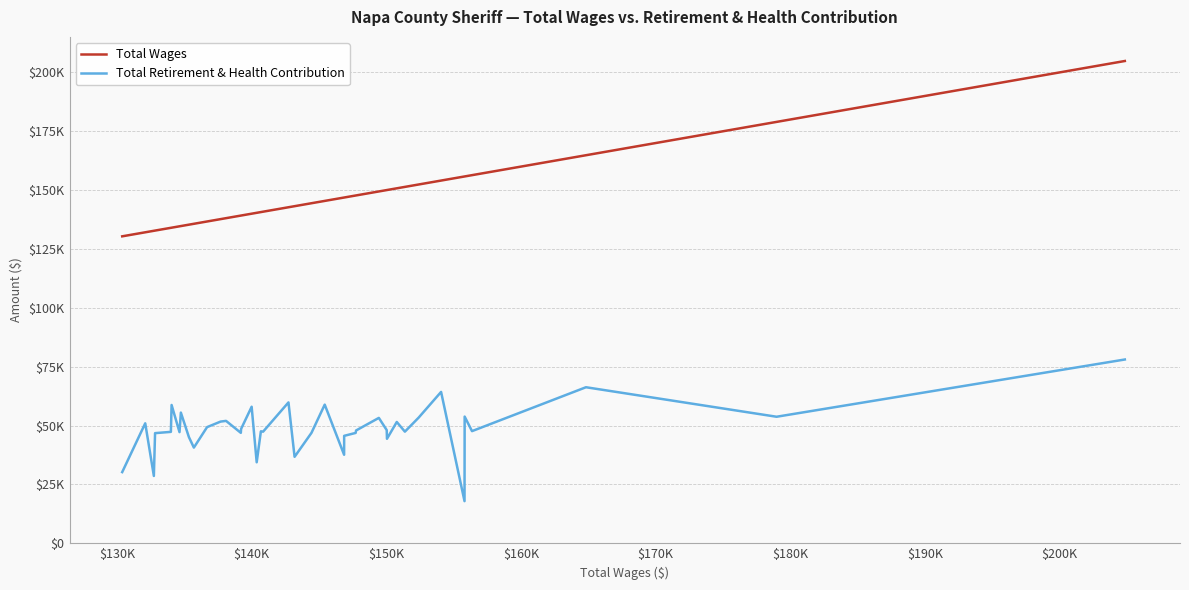

Reading left to right, what are all the values shown in this chart?

Total Wages: 130389	132099	132740	132829	134004	134057	134644	134745	135343	135711	136690	137695	138101	139198	139220	140002	140377	140688	140853	142737	143191	144445	145429	146869	146873	147724	147759	149449	150034	150053	150780	151384	152406	154072	155812	155822	156368	164832	178988	204853
Total Retirement & Health Contribution: 30243	50973	28606	46796	47337	58755	47231	55524	45113	40659	49346	51703	52000	46925	48605	58002	34417	47572	47422	59850	36739	46912	58904	37617	45648	46883	47931	53269	48085	44404	51535	47425	53391	64303	17909	53822	47647	66292	53758	78072